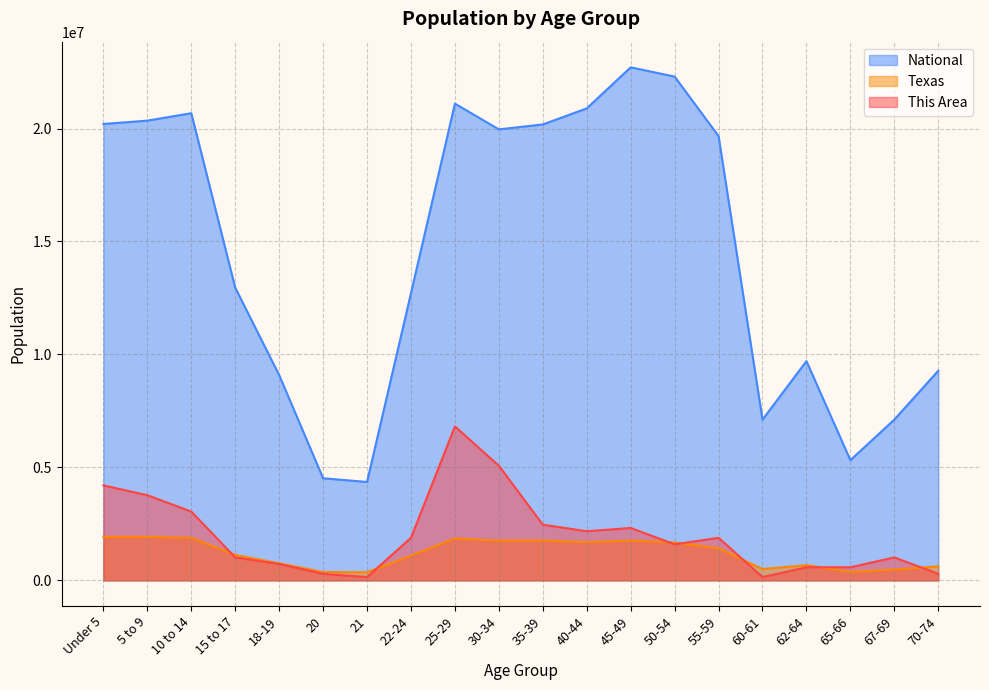

List the labels in order of This Area value, largest first.

25-29, 30-34, Under 5, 5 to 9, 10 to 14, 35-39, 45-49, 40-44, 22-24, 55-59, 50-54, 15 to 17, 67-69, 18-19, 62-64, 65-66, 20, 70-74, 21, 60-61